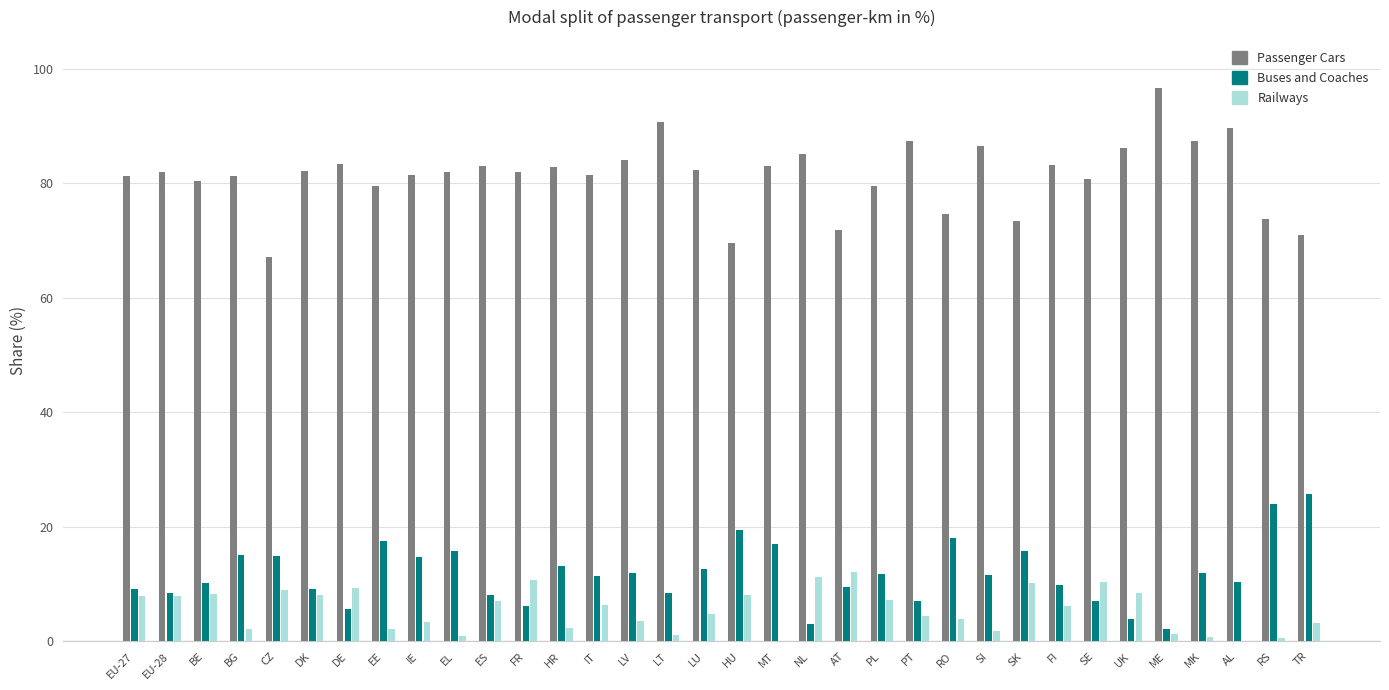

Which series has the largest total across all categories?

Passenger Cars